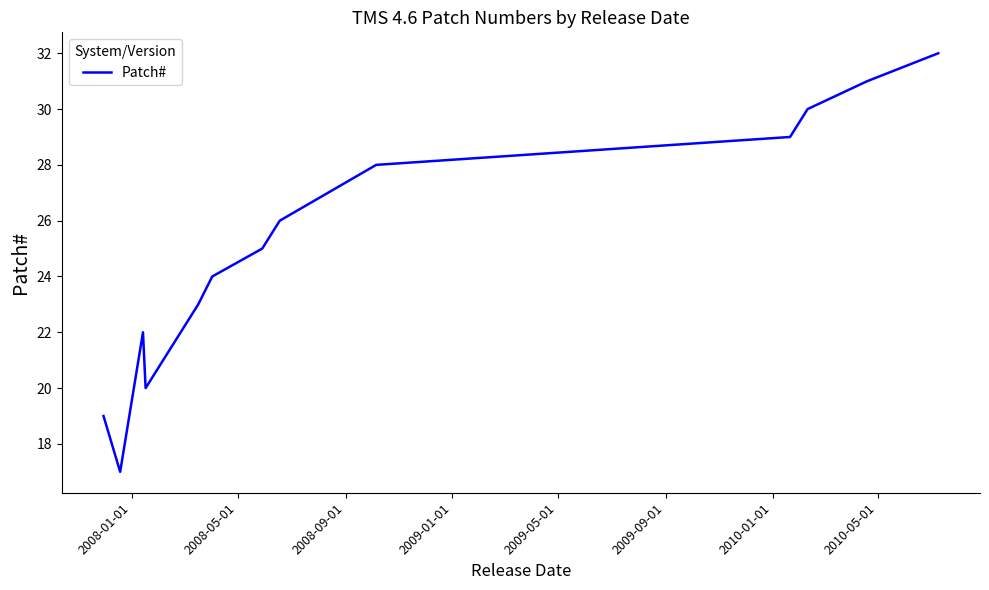

What is the smallest value displayed?

17